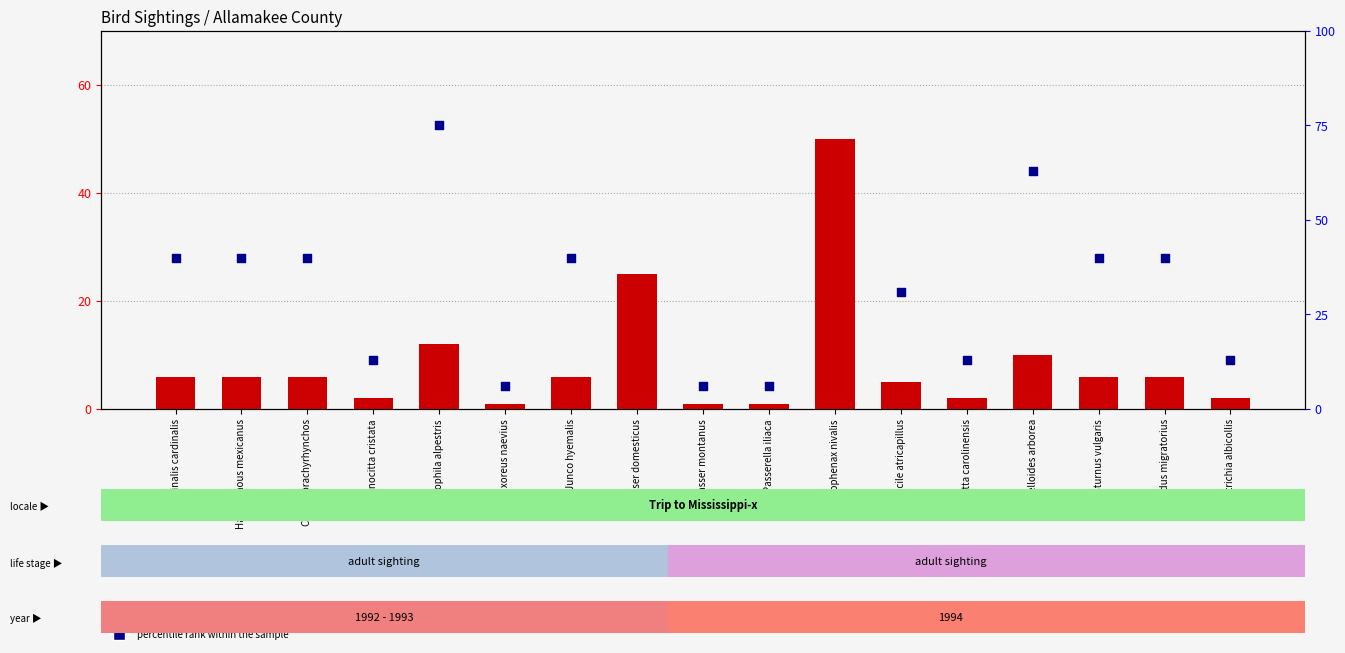

Which series has the largest Y range (max minus min)?

percentile rank within the sample